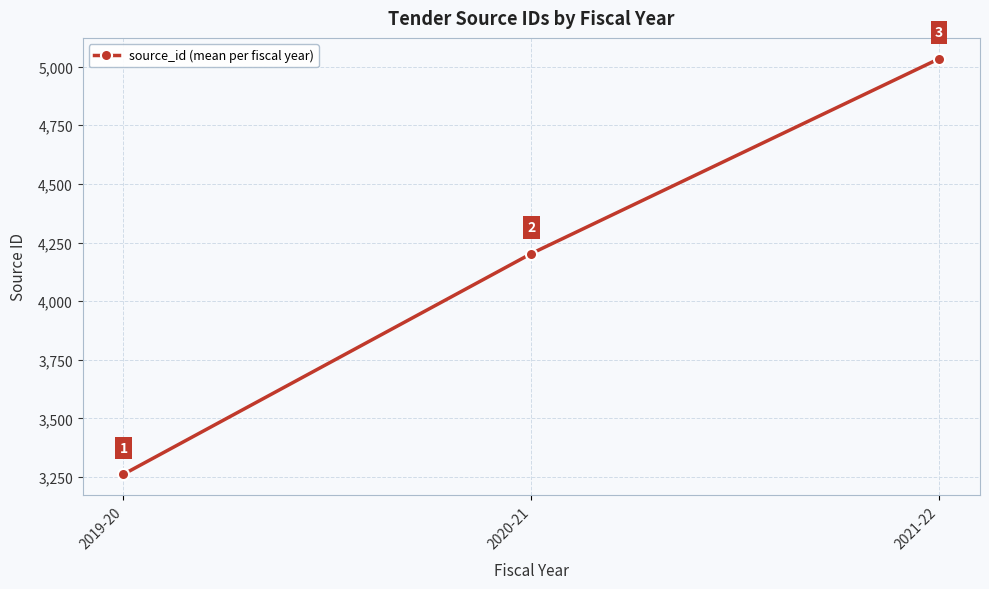

At which category does the chart reach its minimum across all series?

2019-20